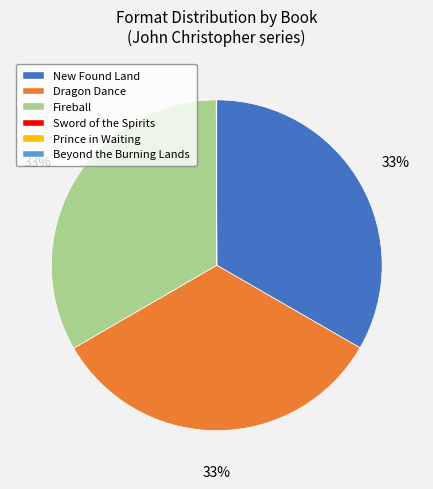

Does any single category account for the majority?

No